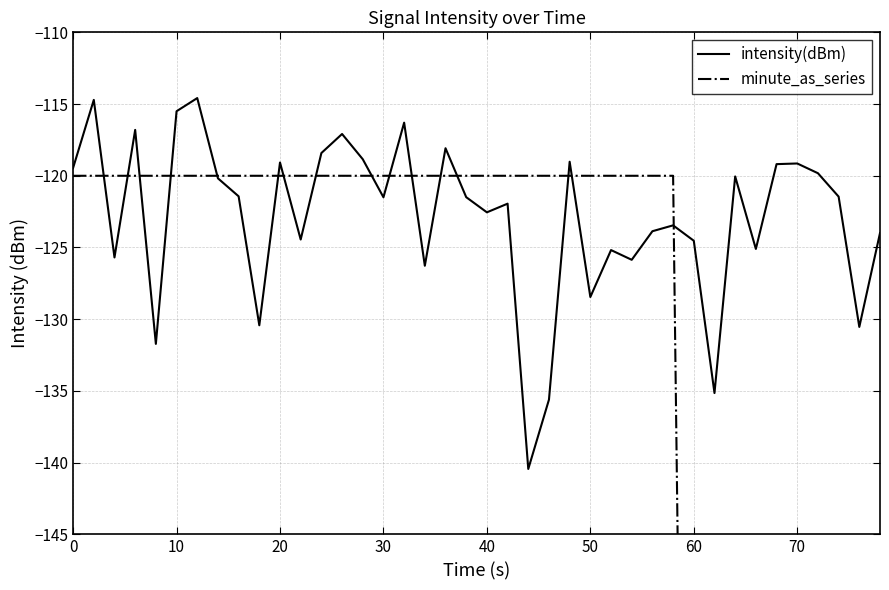

What is the highest value of the intensity(dBm) series?

-114.6